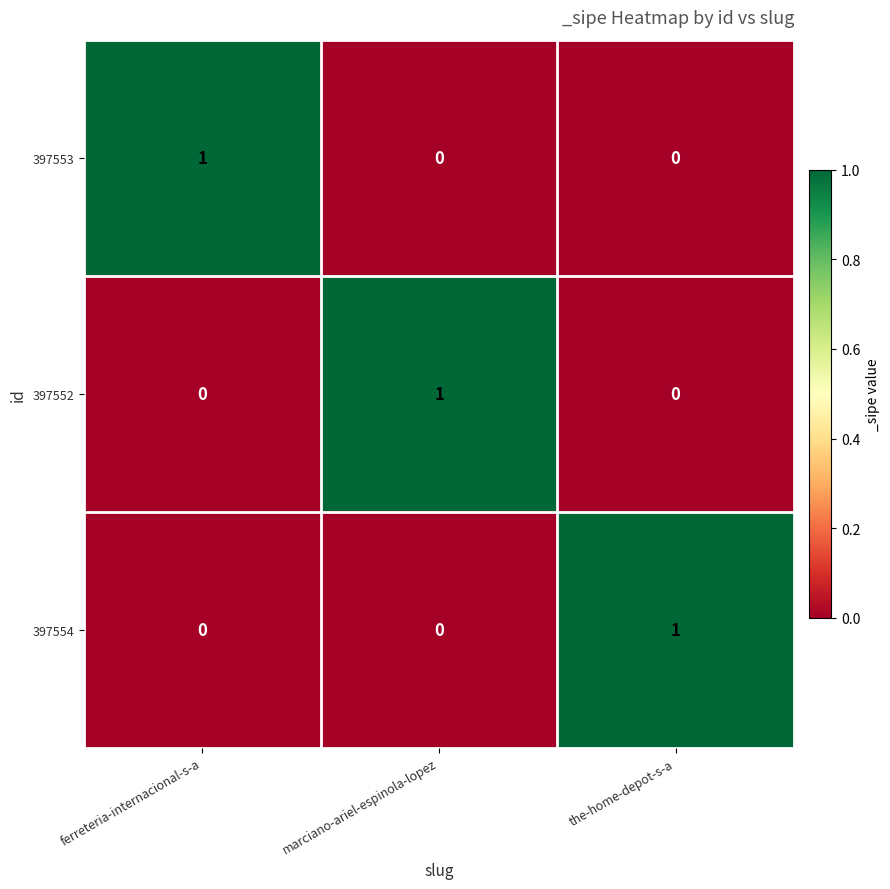

At how many categories does at least one series exceed 0?

3